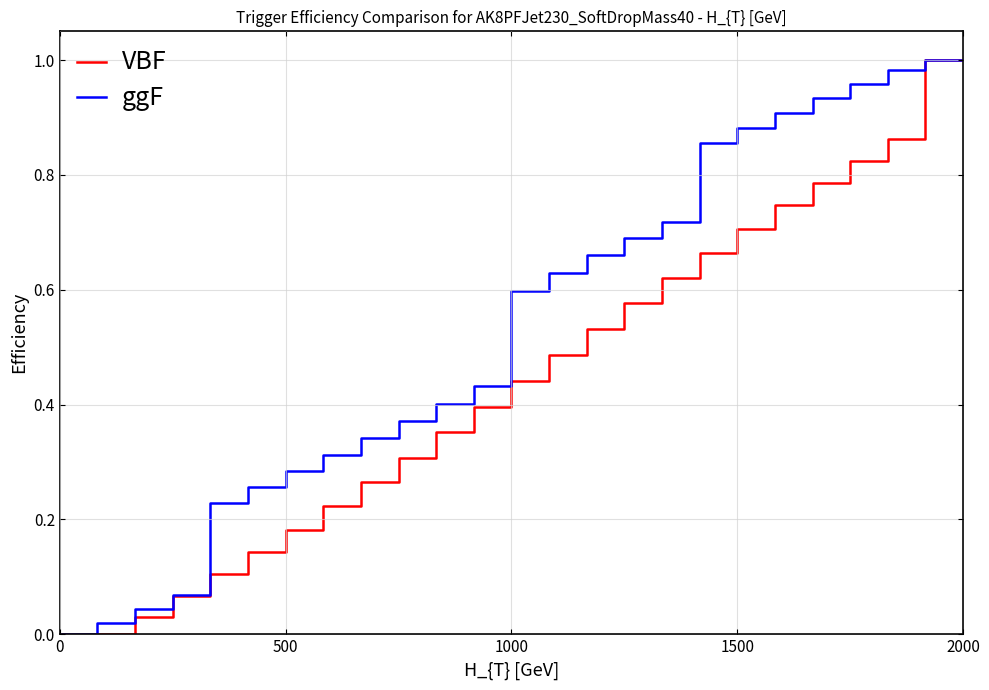

Rank the series by their average value, from highest to lowest.

ggF, VBF